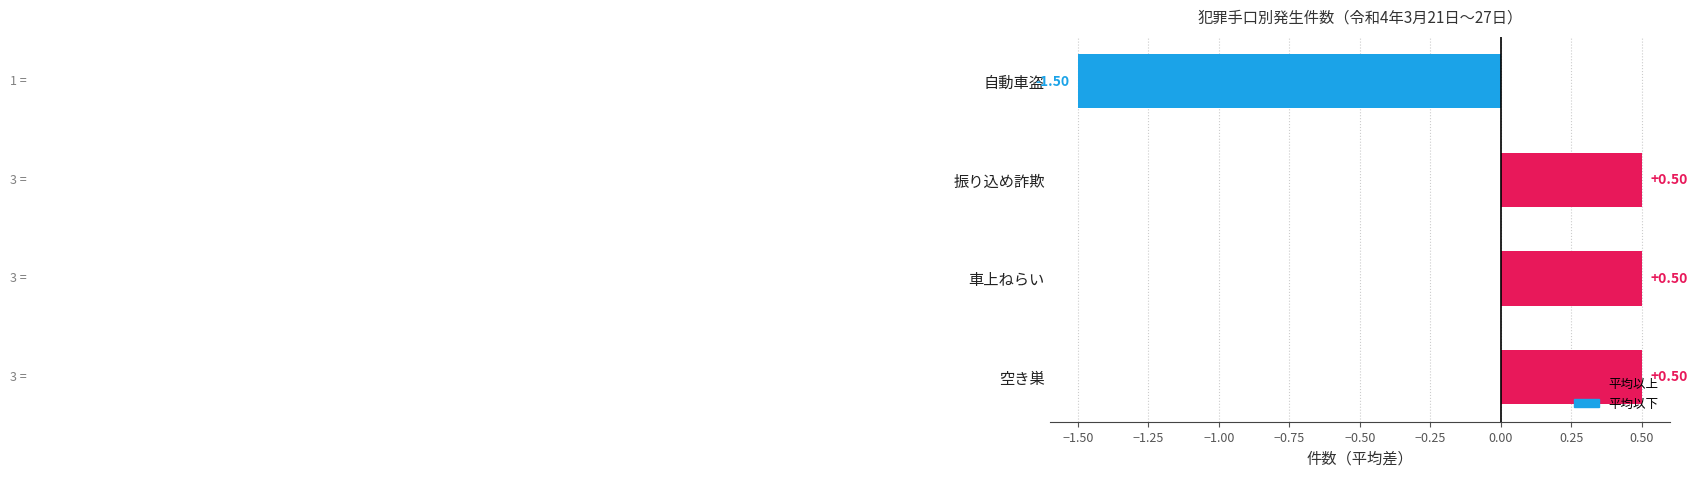

Between 車上ねらい and 自動車盗, which is larger?

車上ねらい